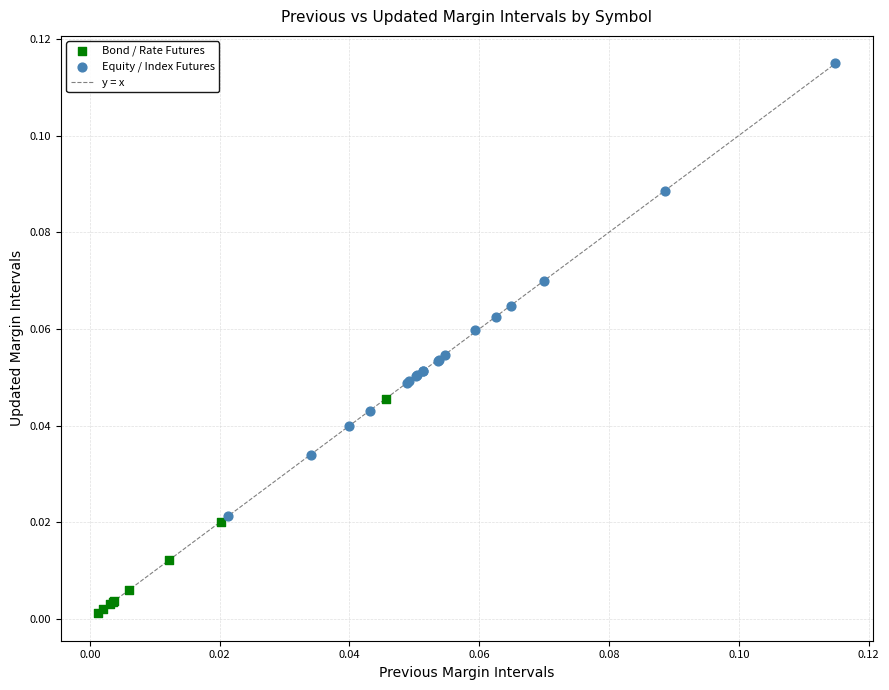

Which series contains the lowest Y value?

Bond / Rate Futures